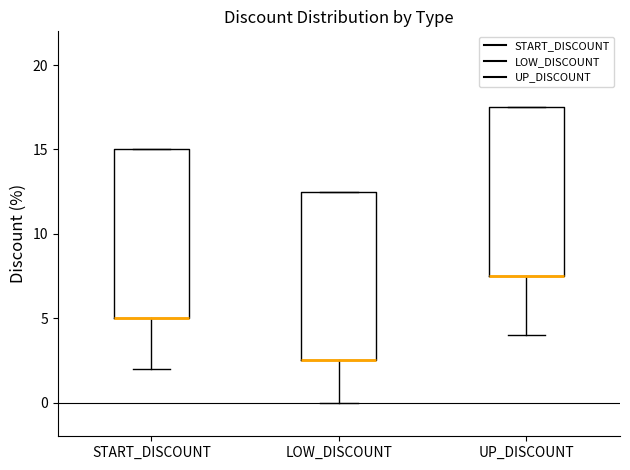

Where is the upper edge of the box for UP_DISCOUNT on the y-axis? The values are not printed on the chart, so give them approximately, as read against the axis.

17.5